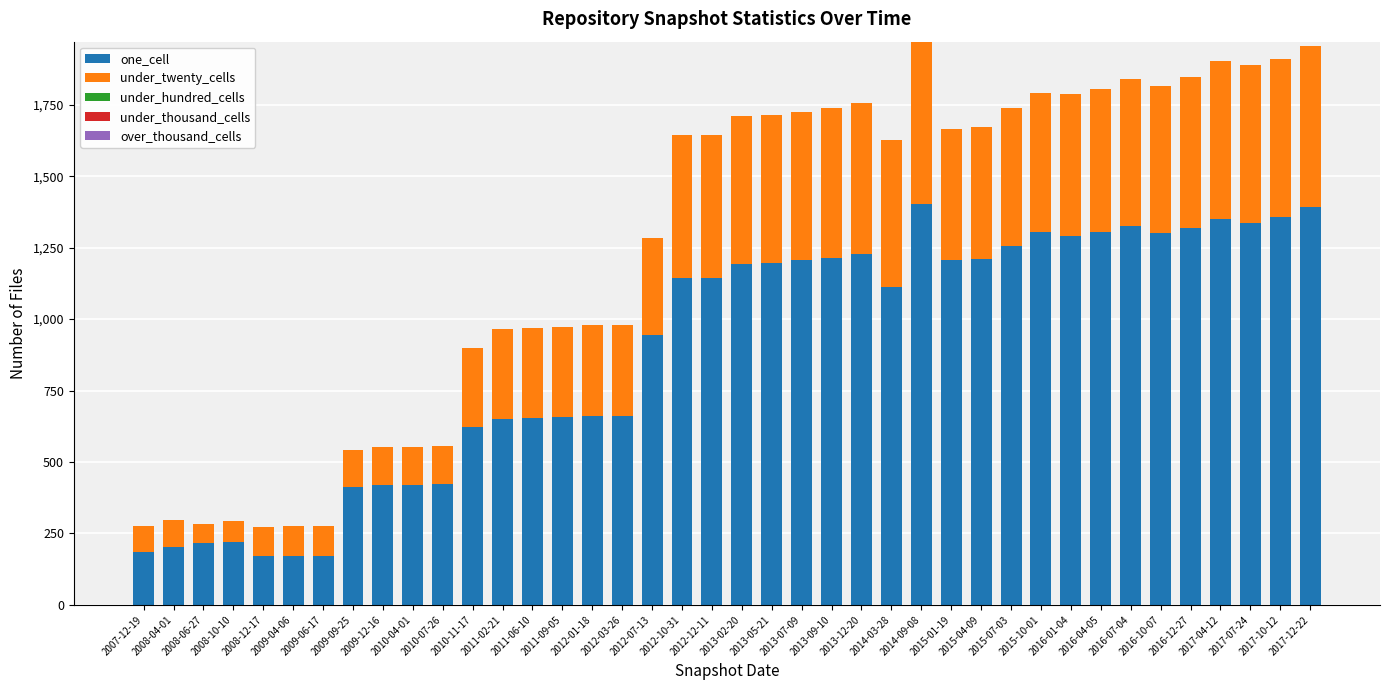

What is the difference between the maximum and second lowest values in the one_cell series?

1232